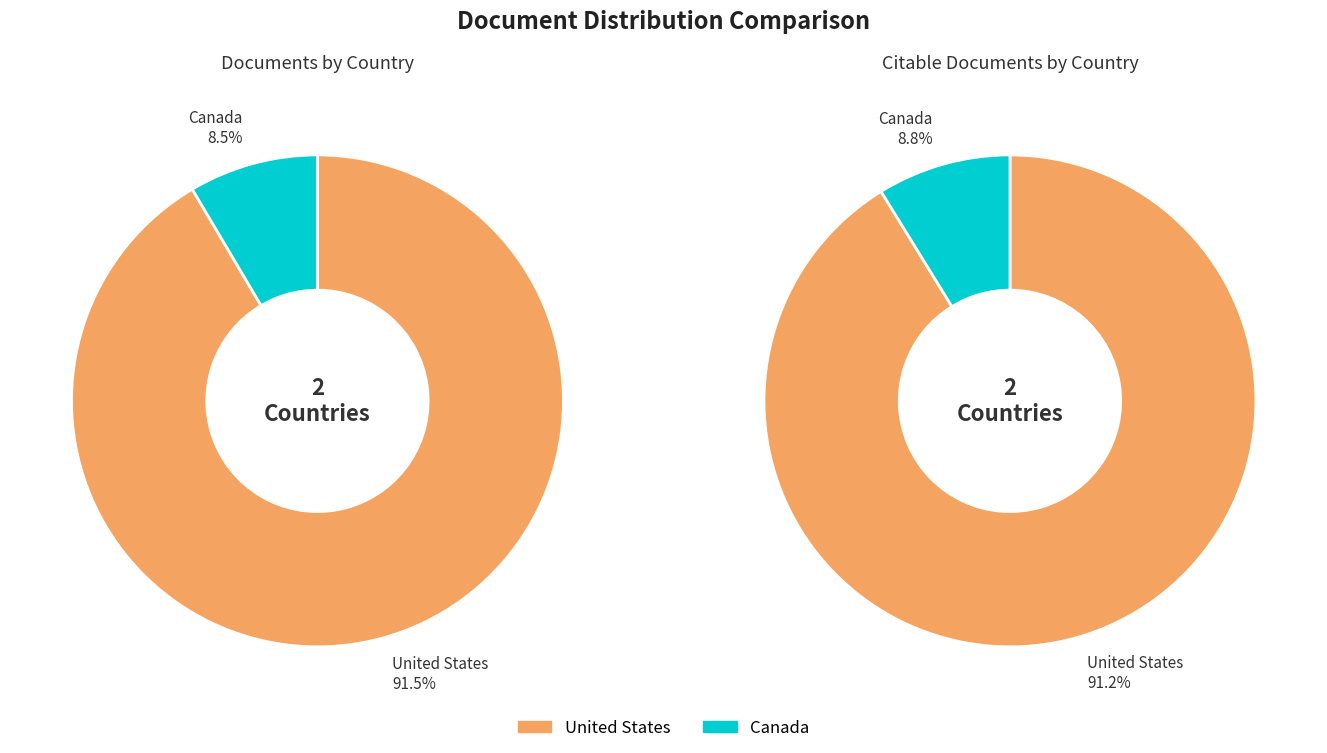

Approximately how many times larger is the value at Canada compared to United States?

0.1